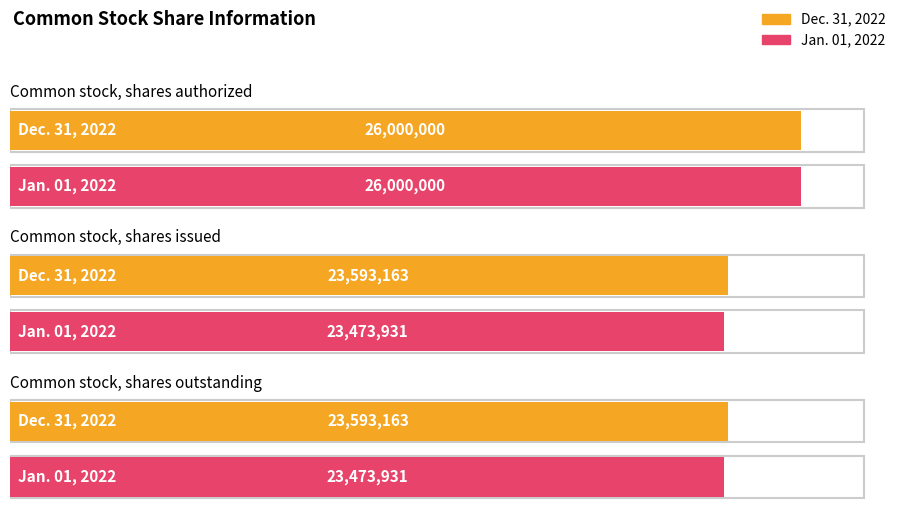

At which category is the sum across all series the highest?

Common stock, shares authorized